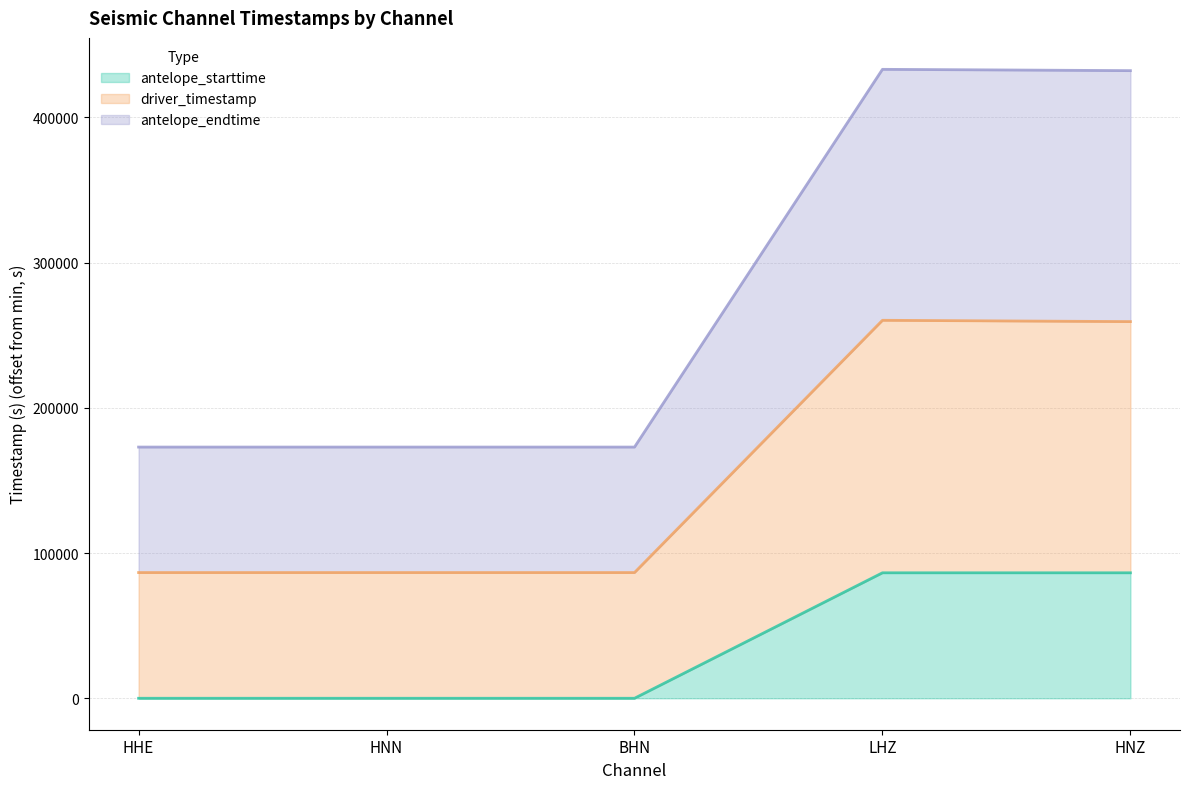

Reading right to left, list all the values displayed in this chart.

antelope_starttime: HNZ=86400.0	LHZ=86400.0	BHN=0.0	HNN=0.0	HHE=0.0
driver_timestamp: HNZ=259370.9	LHZ=260269.0	BHN=86570.8	HNN=86570.1	HHE=86569.3
antelope_endtime: HNZ=432170.9	LHZ=433069.0	BHN=172970.8	HNN=172970.1	HHE=172969.3